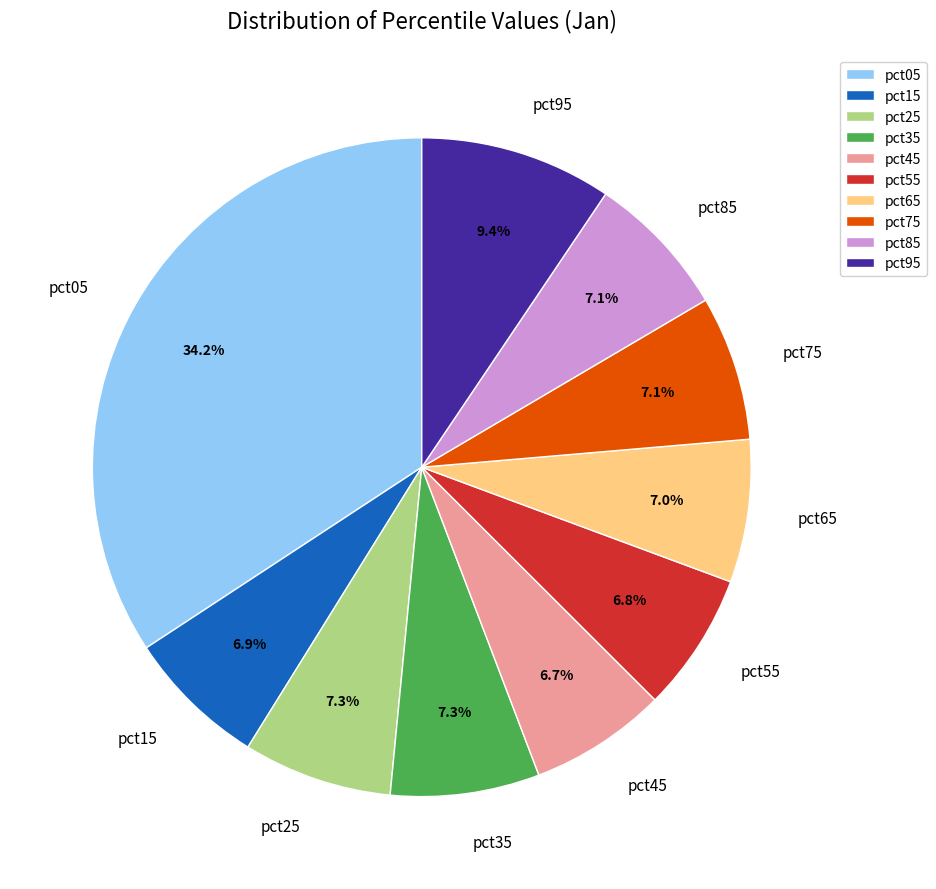

What percentage do pct45 and pct85 together represent?

13.8%